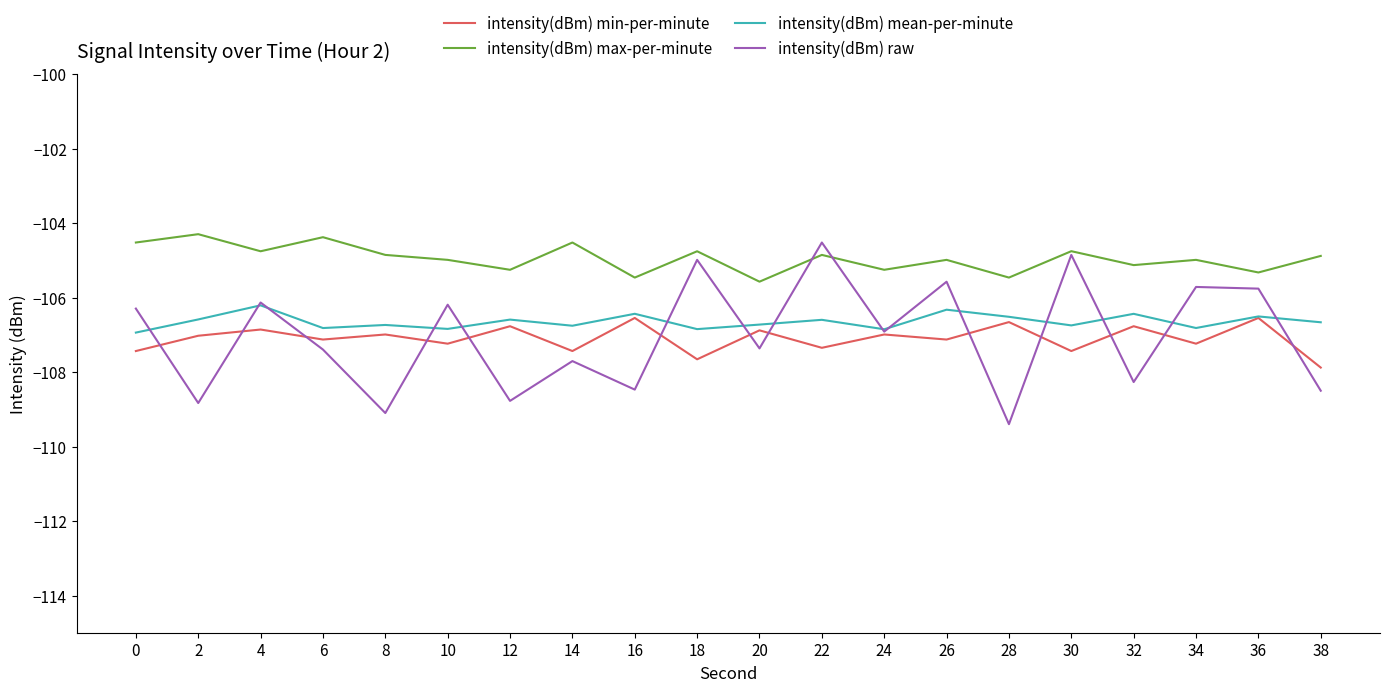

What is the smallest value displayed?

-109.4